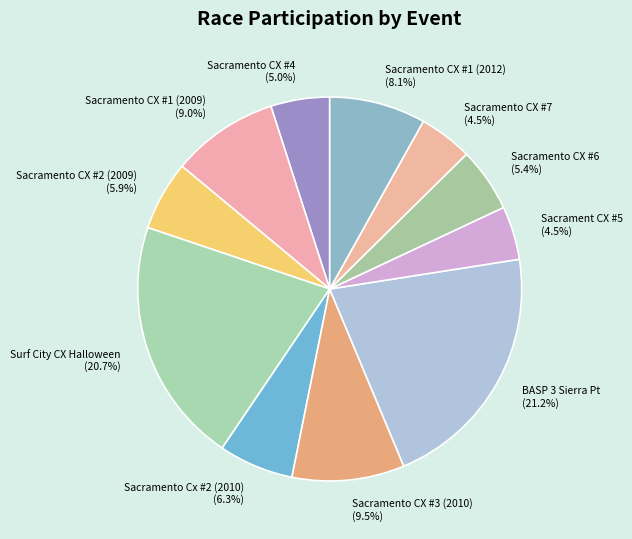

How many slices are in this pie chart?

11